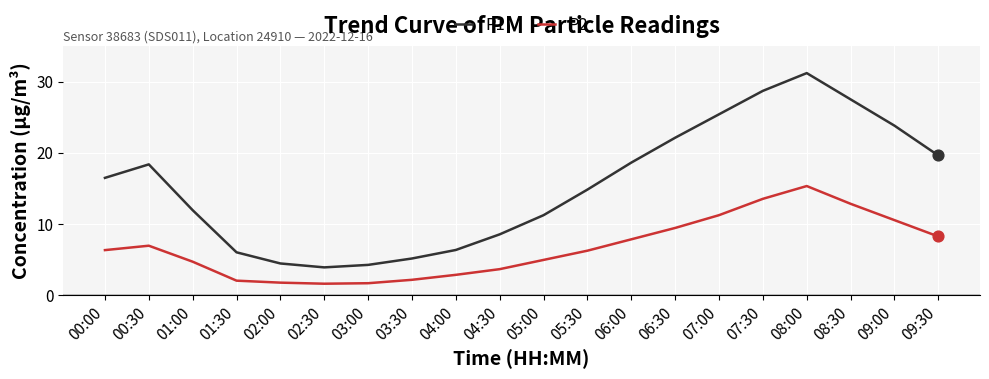

At how many categories does at least one series exceed 17?

9